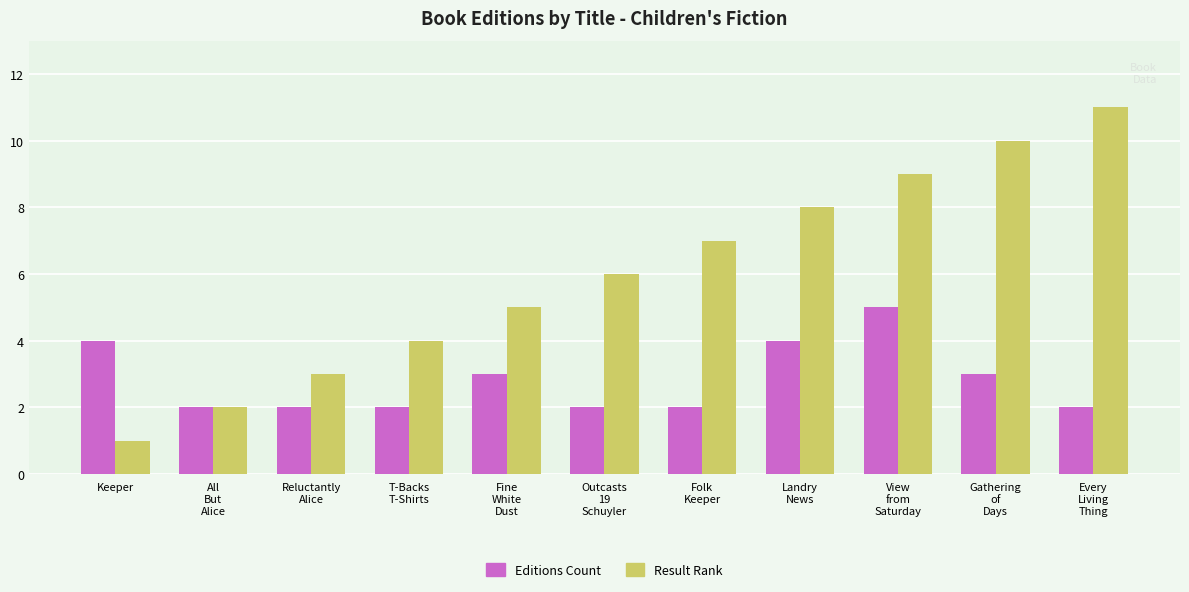

Reading left to right, list all the values displayed in this chart.

Editions Count: 4	2	2	2	3	2	2	4	5	3	2
Result Rank: 1	2	3	4	5	6	7	8	9	10	11